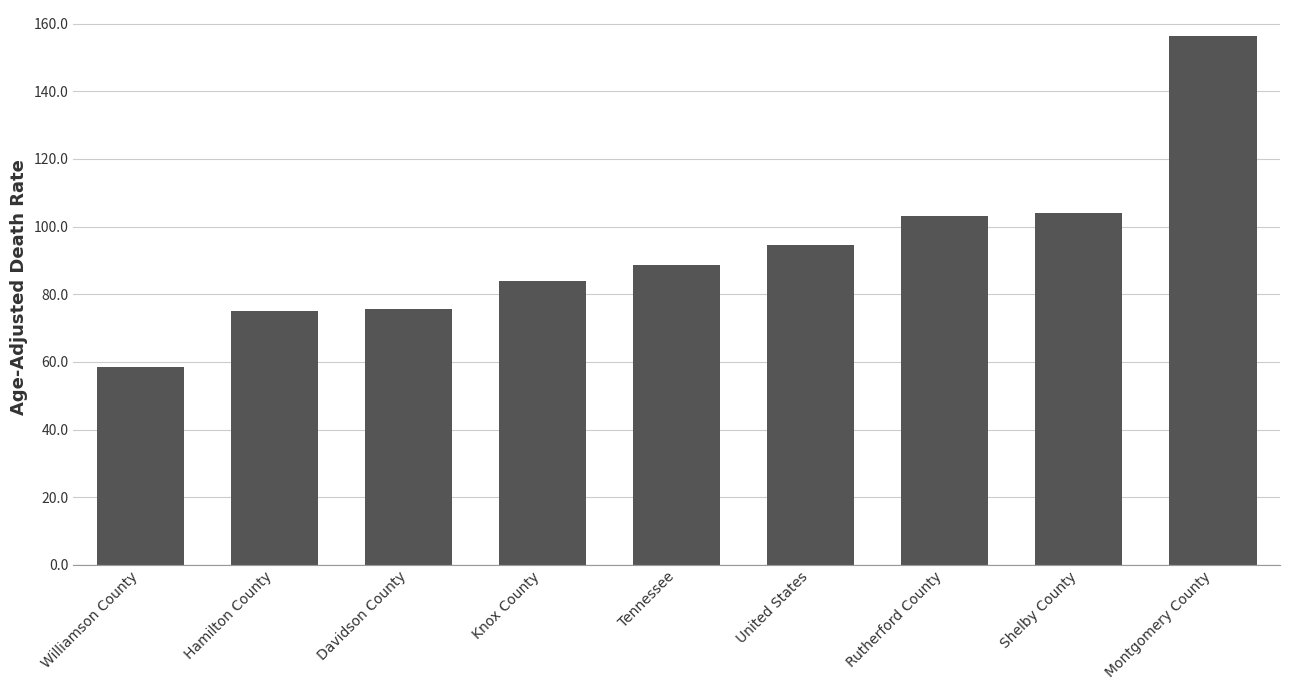

What is the greatest value displayed?

156.2